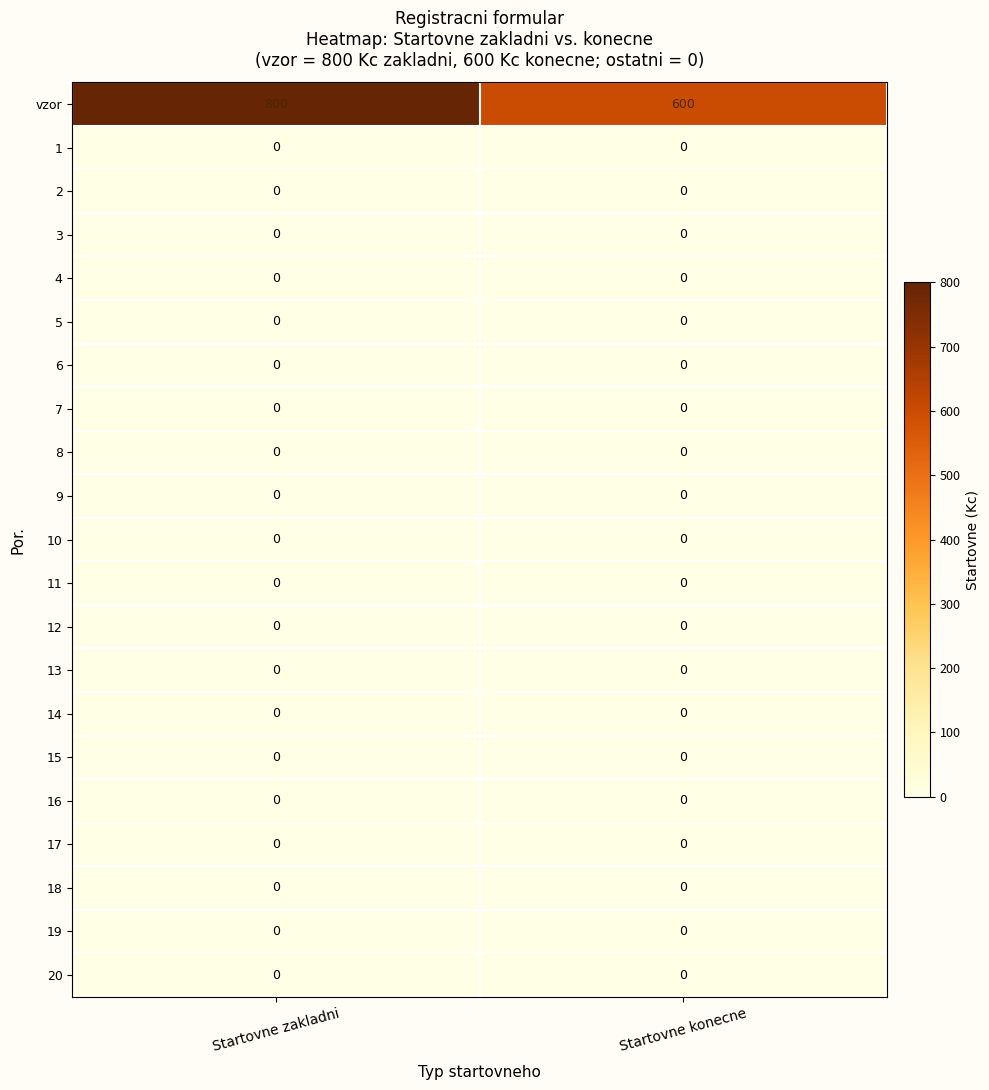

How many distinct data groups are displayed?

21